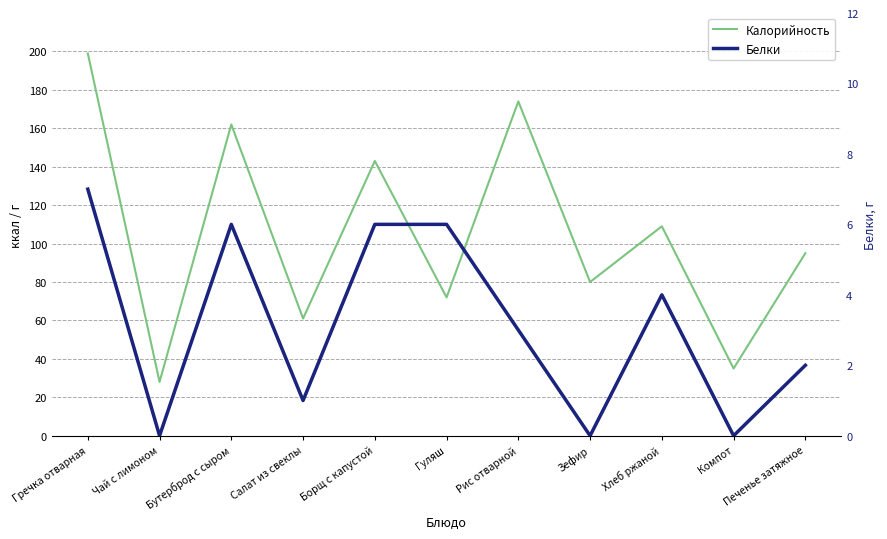

Between Гуляш and Хлеб ржаной, which is larger?

Хлеб ржаной